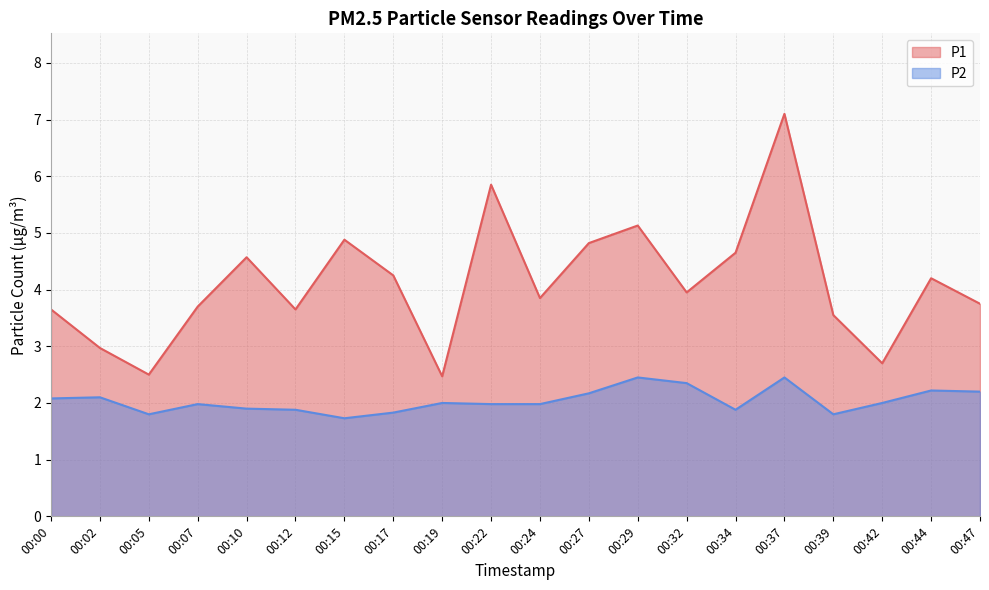

What is the approximate value of P2 at 00:32?

2.4